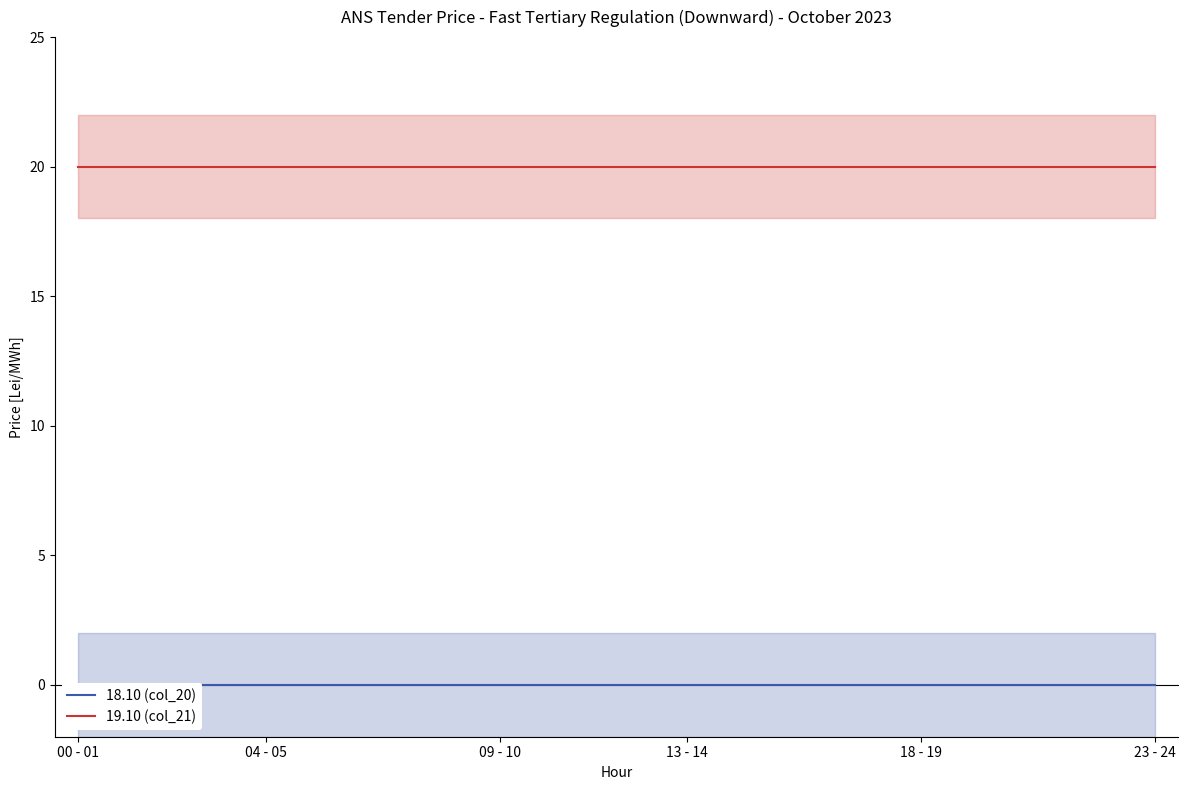

Which series has the widest spread of values?

18.10 (col_20)